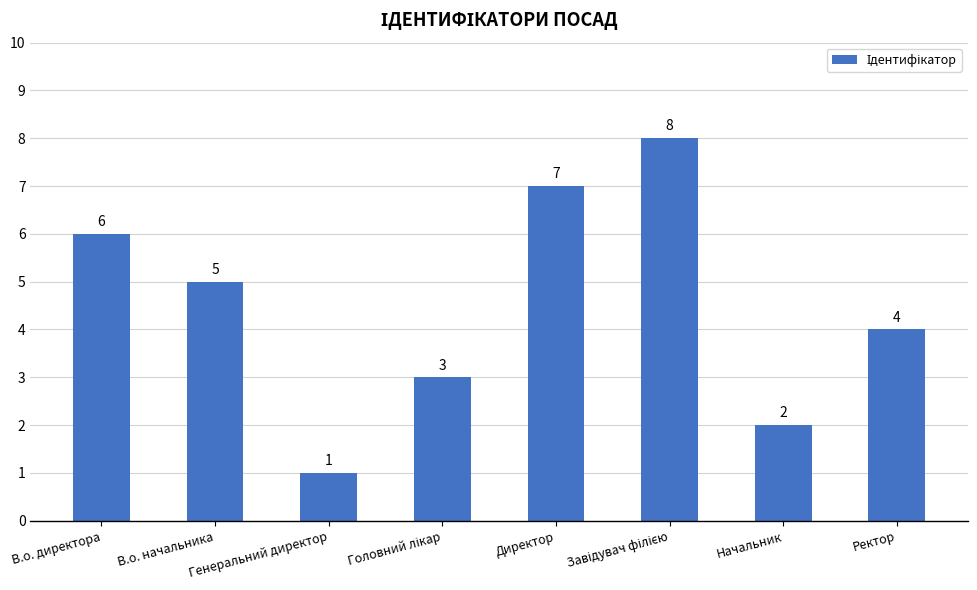

What is the difference between the values at Директор and В.о. директора?

1